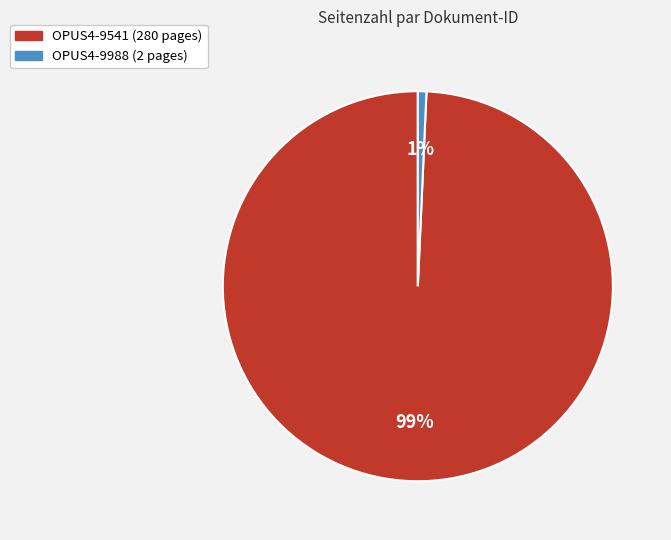

Is it true that OPUS4-9541 is 99% of the pie?

True